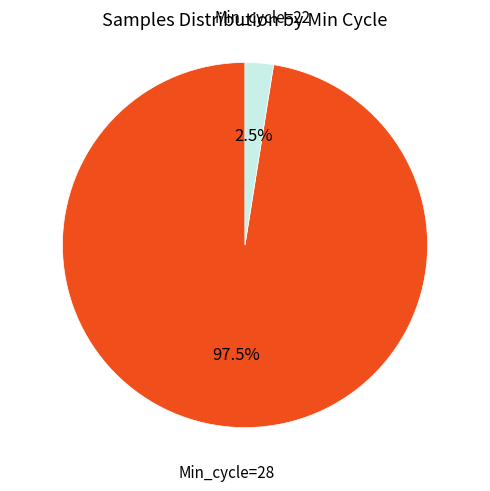

Is there a majority slice in this chart?

Yes